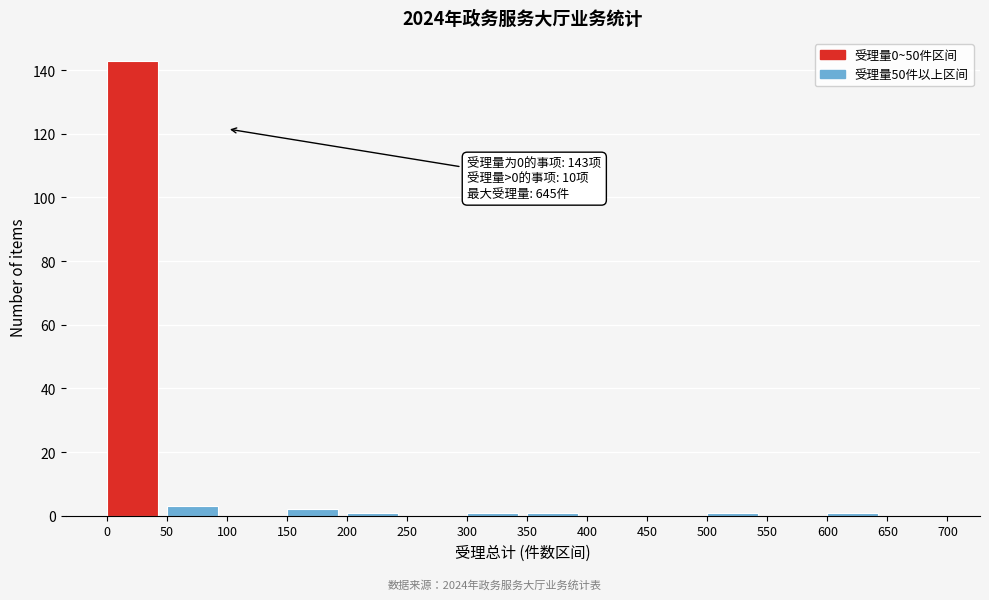

Over which range of the x-axis is the bar tallest?

0 to 50